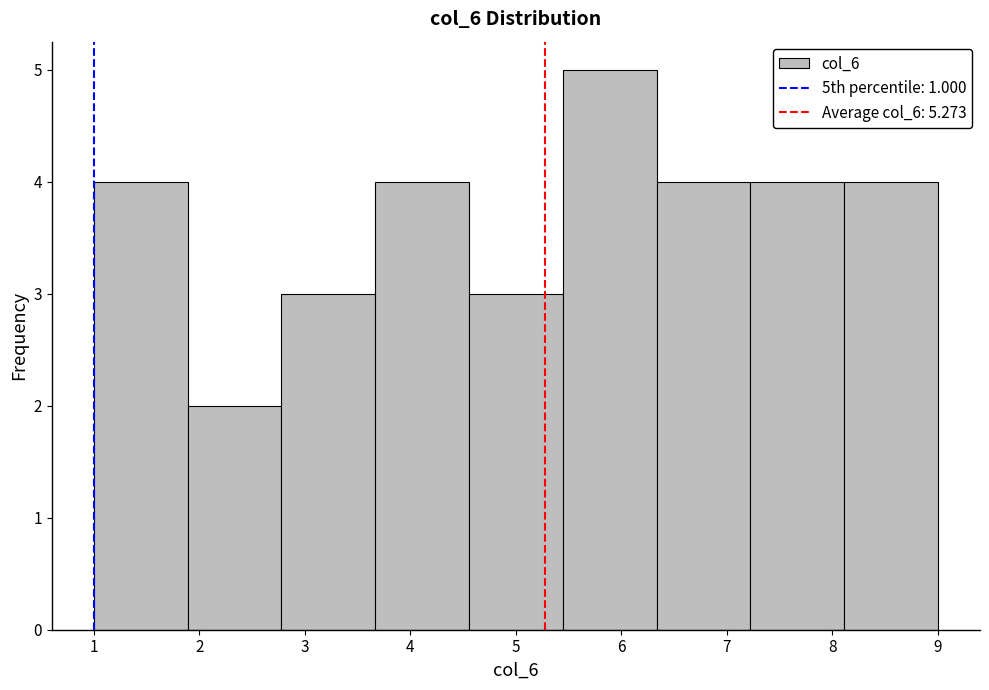

Reading left to right, list every bar in this chart as the range it spans on the x-axis followed by its height. Neither the bar edges nor the heights are printed on the chart, so give them approximately, as read against the axes.

1.0 to 1.9: 4
1.9 to 2.8: 2
2.8 to 3.7: 3
3.7 to 4.6: 4
4.6 to 5.4: 3
5.4 to 6.3: 5
6.3 to 7.2: 4
7.2 to 8.1: 4
8.1 to 9.0: 4